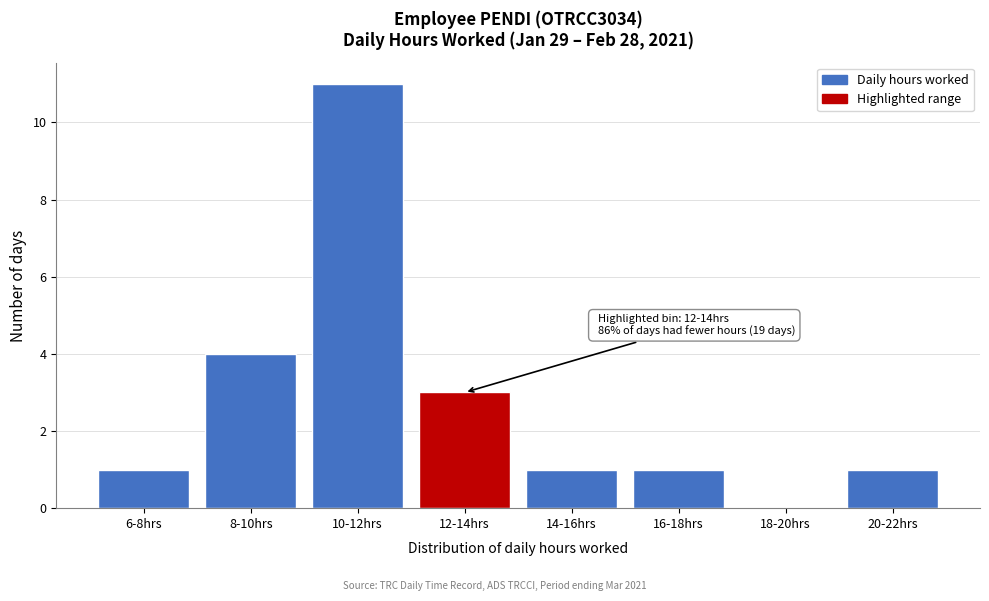

Reading right to left, what are all the values shown in this chart?

20-22hrs=1	18-20hrs=0	16-18hrs=1	14-16hrs=1	12-14hrs=3	10-12hrs=11	8-10hrs=4	6-8hrs=1